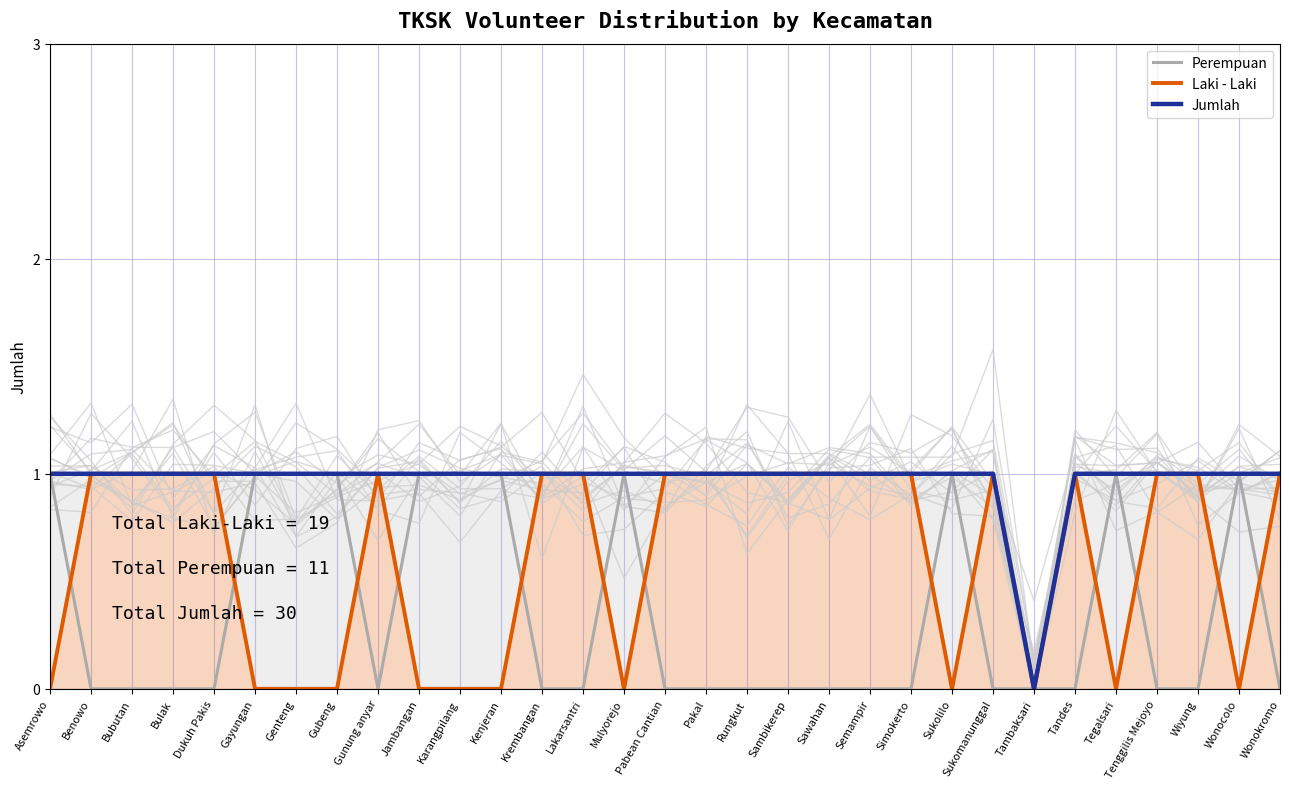

True or false: Perempuan and Jumlah intersect in this chart.

False